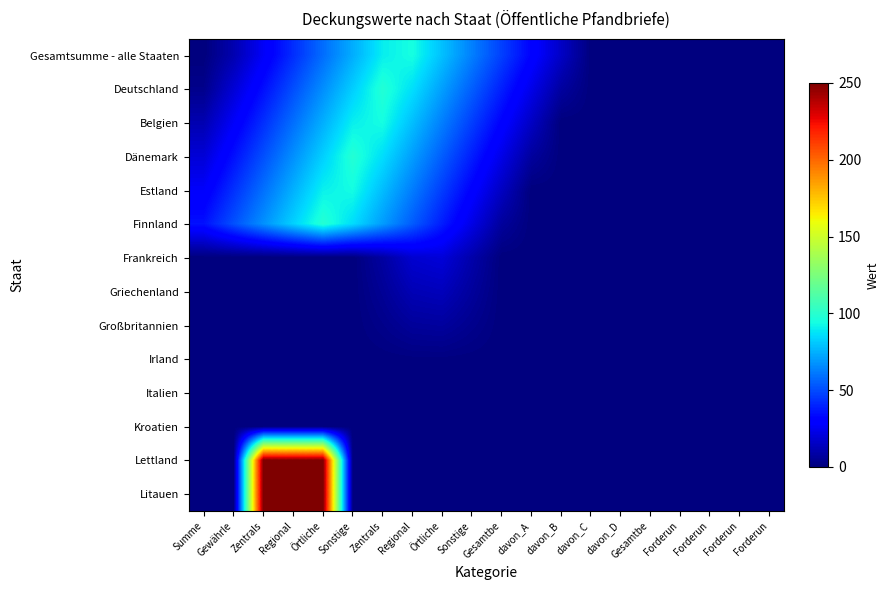

Which series has the largest range (max minus min)?

Lettland